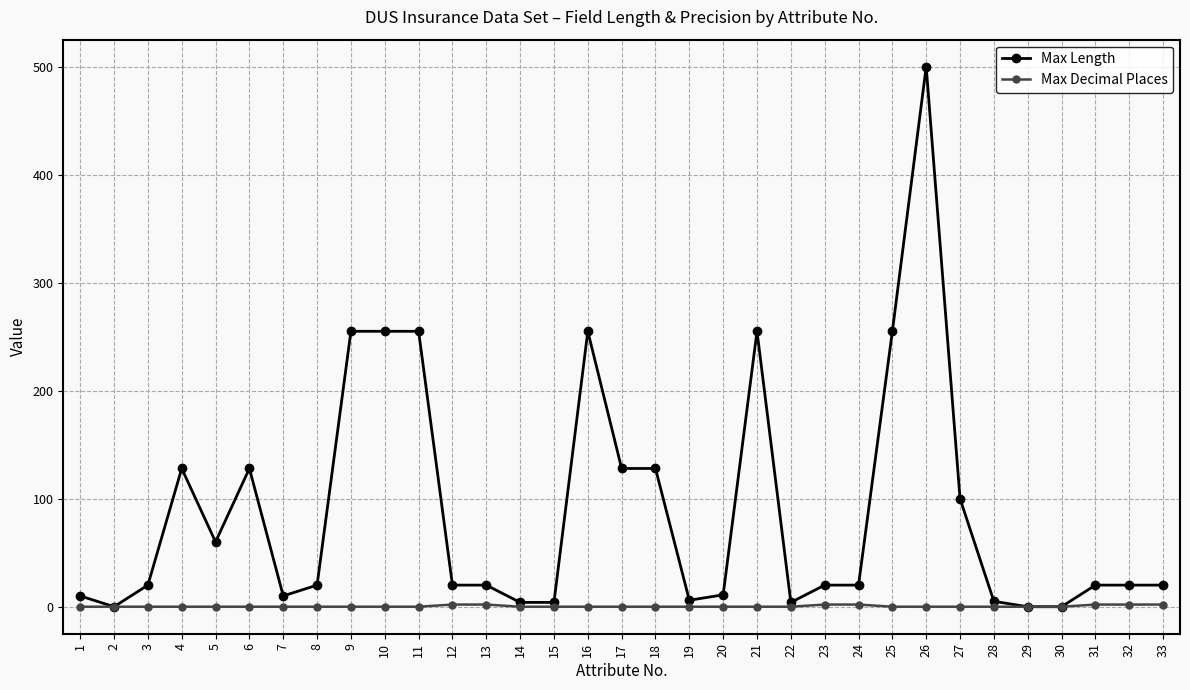

What is the maximum value shown in the chart?

500